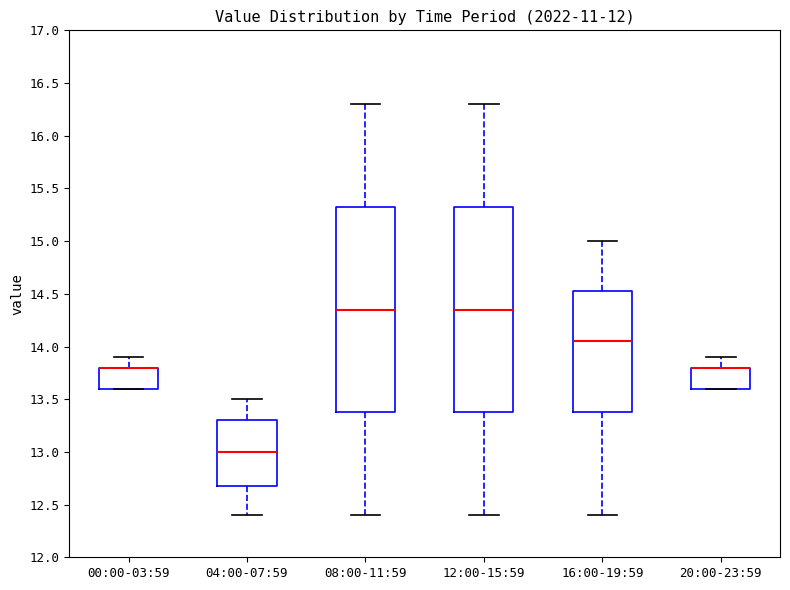

Reading left to right, transcribe this box plot: for each box, give where its median line is, the range the box spans, and where its two whiskers end, as read against the y-axis. The values are not printed on the chart, so give them approximately, as read against the axis.

00:00-03:59: median 13.80 (drawn on the box's upper edge), box 13.60 to 13.80, whiskers 13.60 to 13.90
04:00-07:59: median 13.00, box 12.70 to 13.30, whiskers 12.40 to 13.50
08:00-11:59: median 14.35, box 13.40 to 15.35, whiskers 12.40 to 16.30
12:00-15:59: median 14.35, box 13.40 to 15.35, whiskers 12.40 to 16.30
16:00-19:59: median 14.05, box 13.40 to 14.55, whiskers 12.40 to 15.00
20:00-23:59: median 13.80 (drawn on the box's upper edge), box 13.60 to 13.80, whiskers 13.60 to 13.90